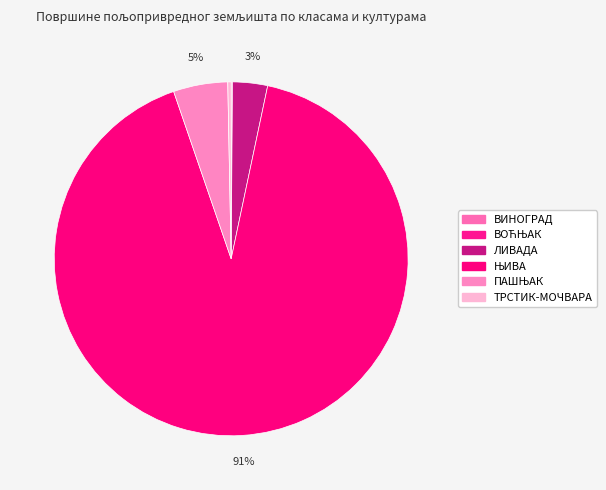

What is the smallest slice in the pie chart?

ВИНОГРАД